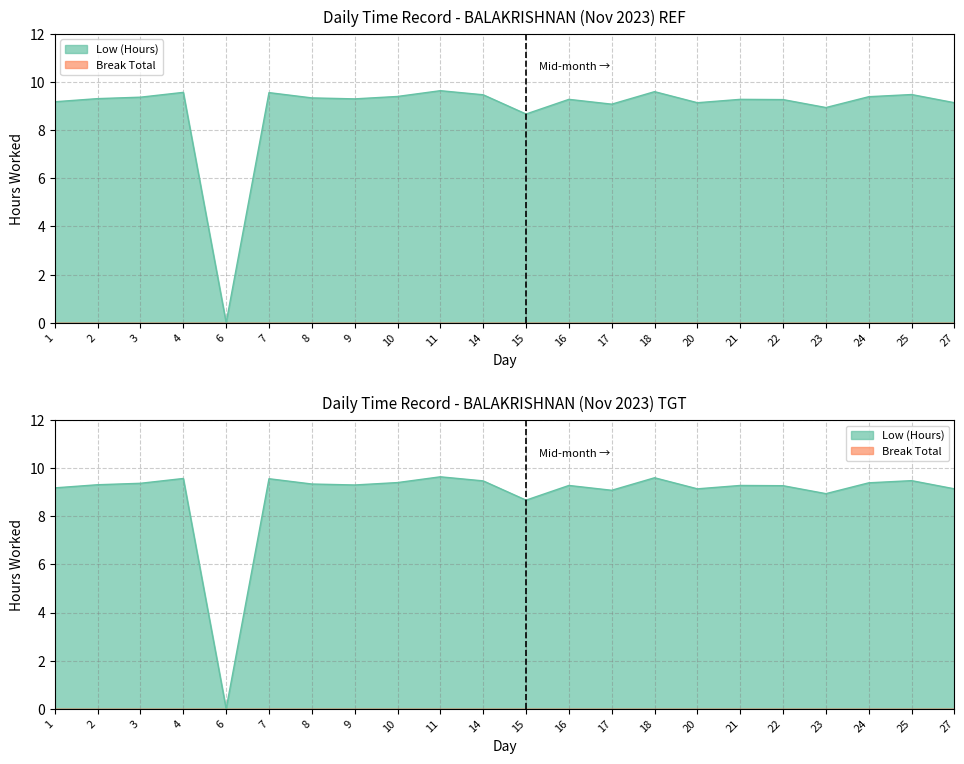

Approximately how many times larger is the value at 14 compared to 1?

1.0